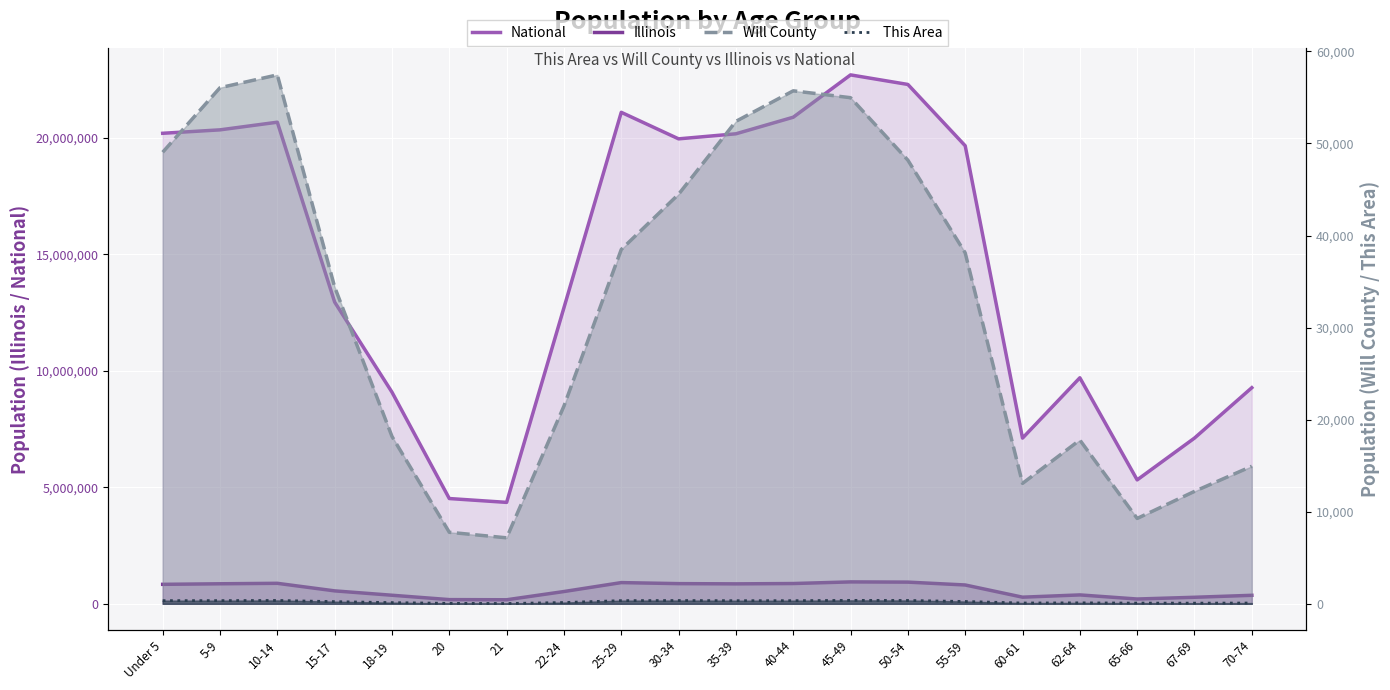

Is the value of This Area at Under 5 greater than the value of Will County at 21?

No